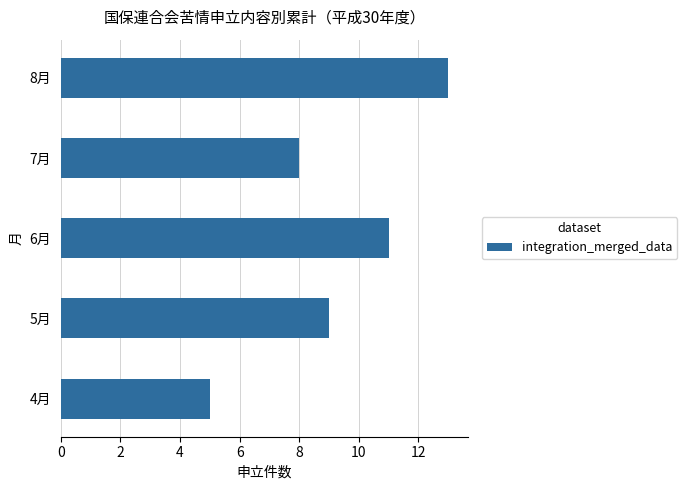

List the labels in order of value, largest first.

8月, 6月, 5月, 7月, 4月